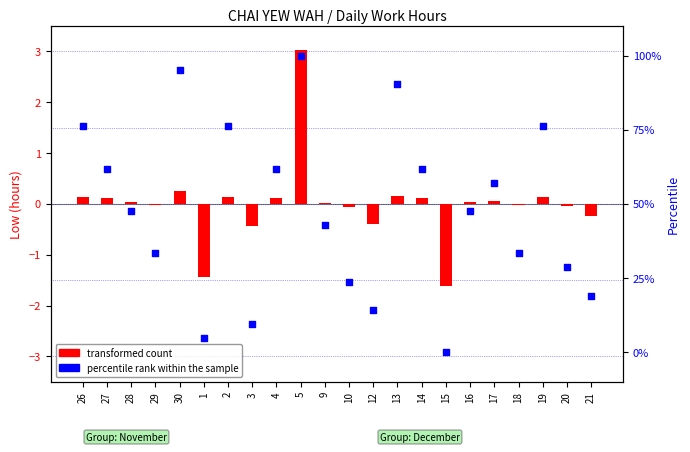

Which series has the largest total across all categories?

percentile rank within the sample